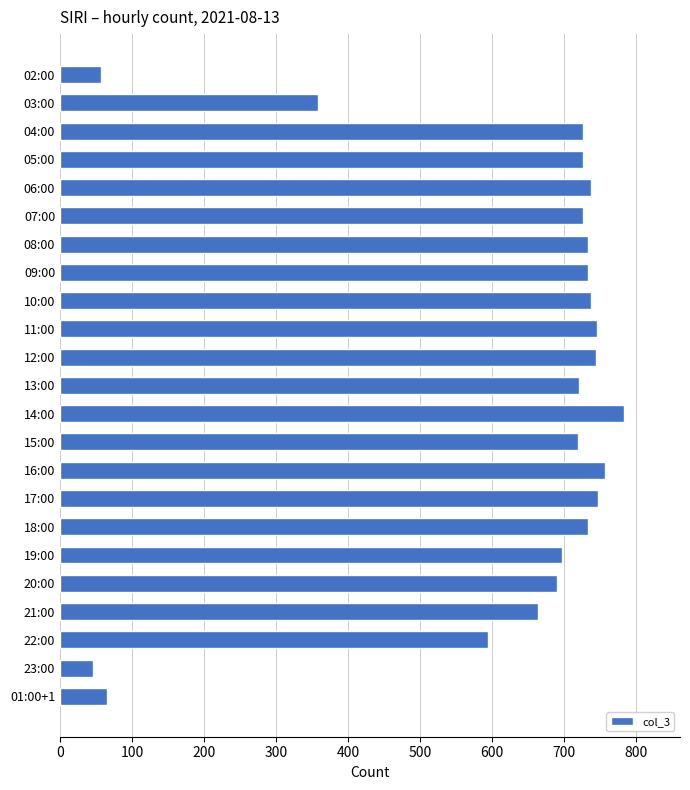

Read the value at 09:00.

734